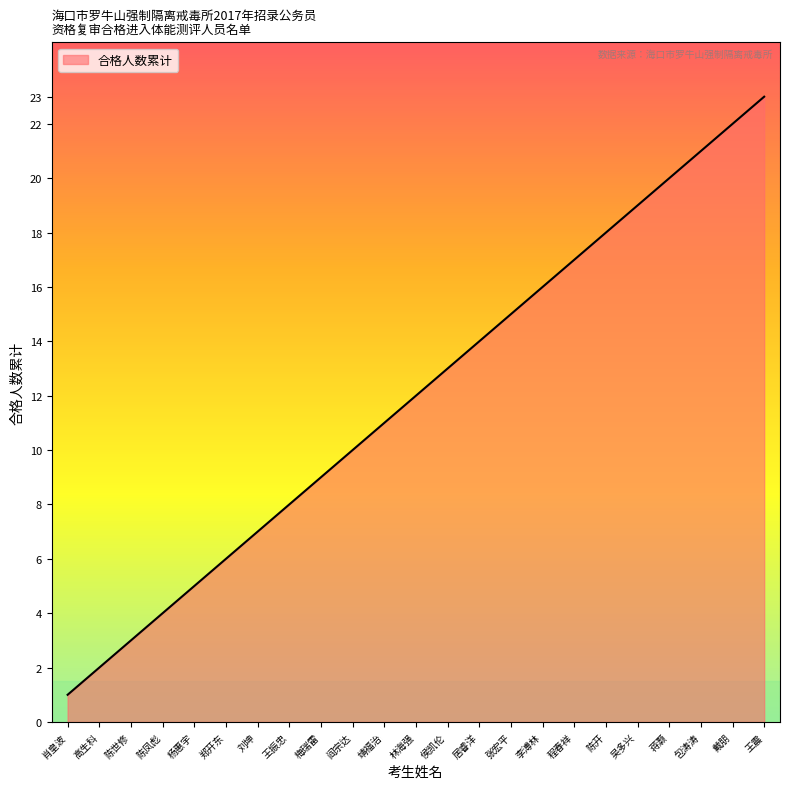

True or false: the data shows 9 at 程春祥.

False